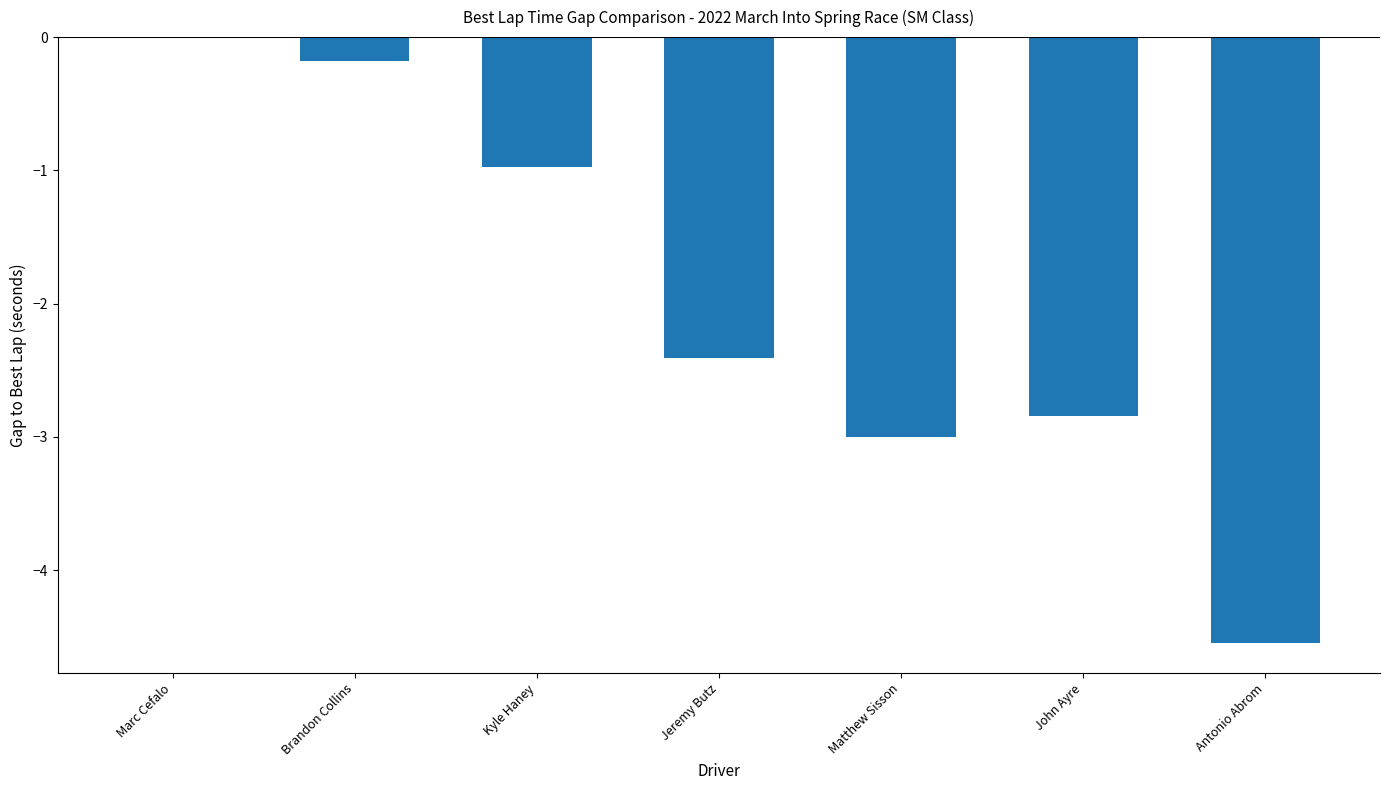

Which label corresponds to the largest value in the chart?

Marc Cefalo